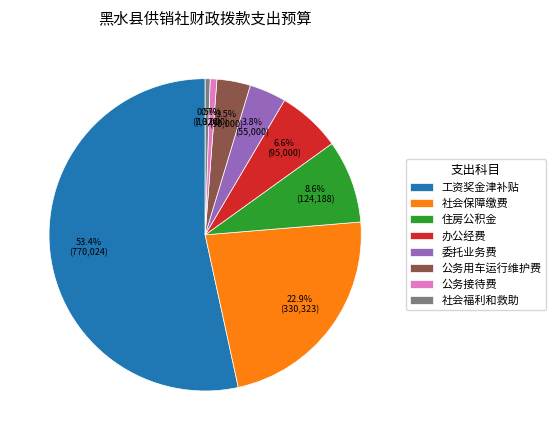

What is the largest slice in the pie chart?

工资奖金津补贴